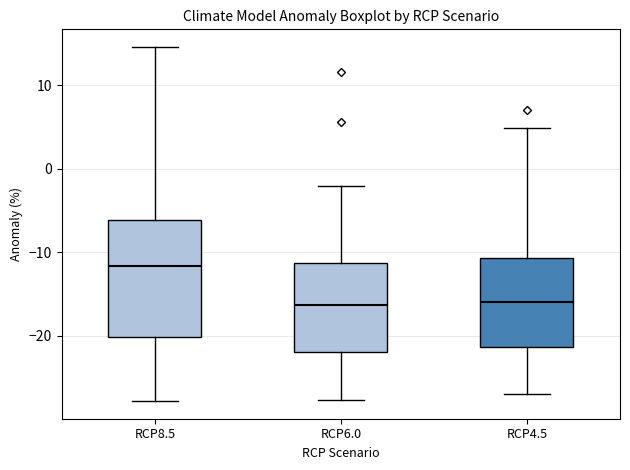

Reading left to right, read every box against the y-axis: the position of its median line, the range the box covers, and the ends of its whiskers. The values are not printed on the chart, so give them approximately, as read against the axis.

RCP8.5: median -12, box -20 to -6, whiskers -28 to 15
RCP6.0: median -16, box -22 to -11, whiskers -28 to -2
RCP4.5: median -16, box -21 to -11, whiskers -27 to 5